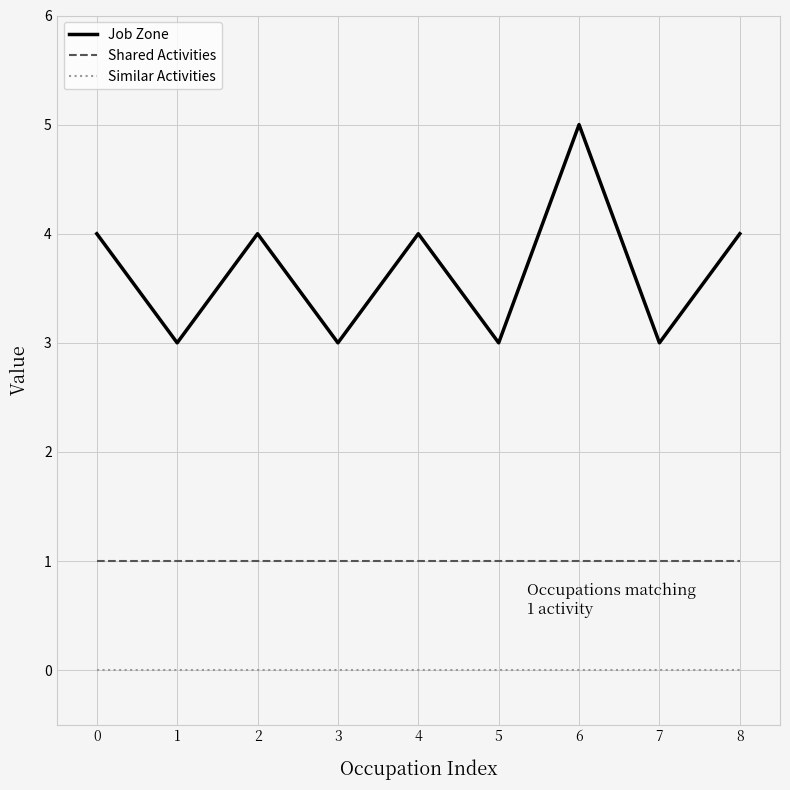

At which category does the chart reach its peak across all series?

6